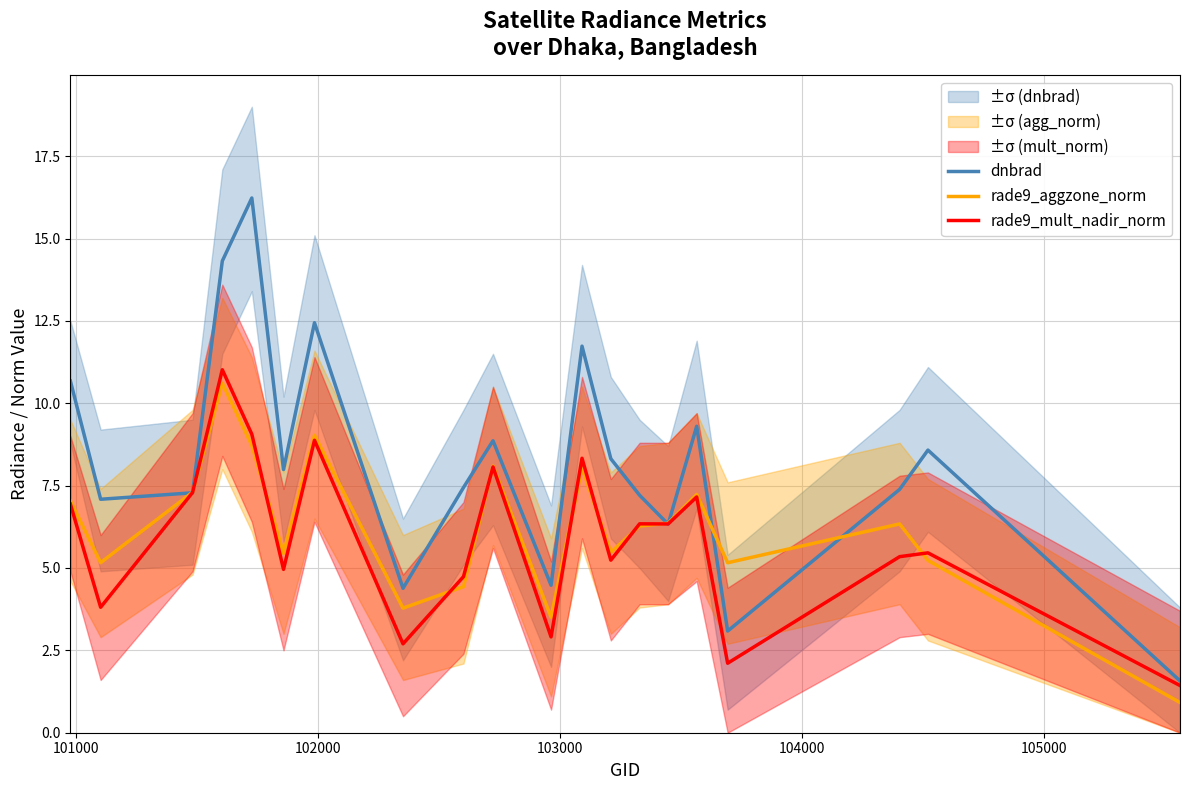

What is the lowest value of the dnbrad series?

1.6